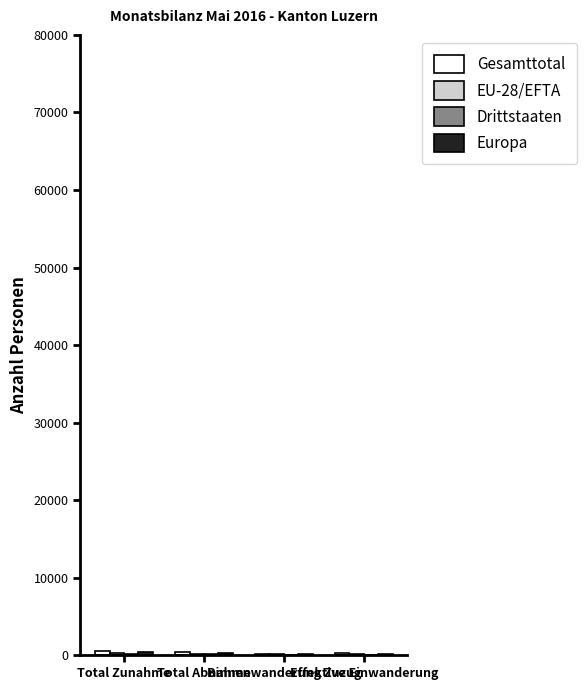

True or false: EU-28/EFTA has a value of 345 at Total Abnahme.

False